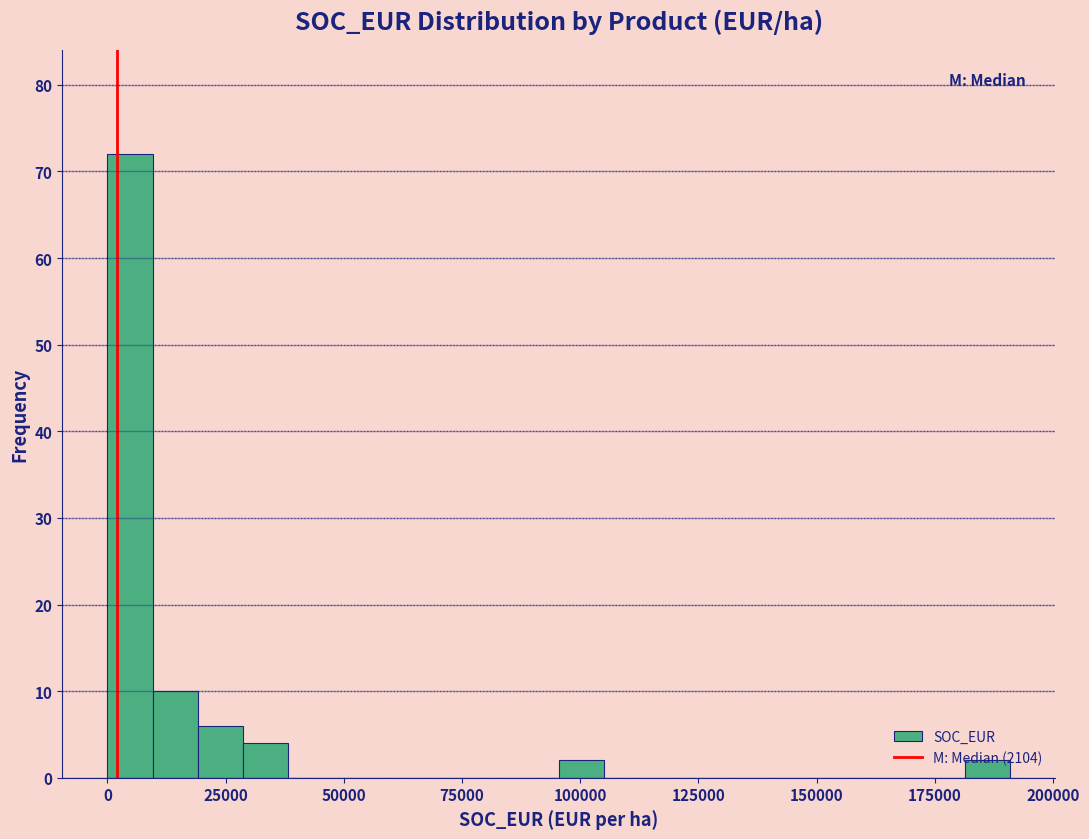

Around what value on the x-axis is the tallest bar? Give the approximate position of its centre, as read against the axis.

5000